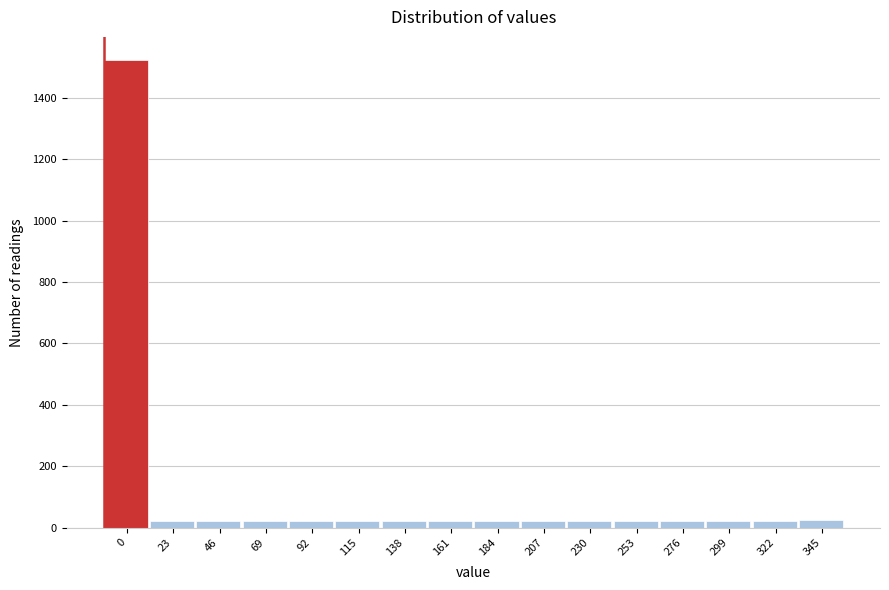

The chart shows a value of 23 at 299. True or false?

True